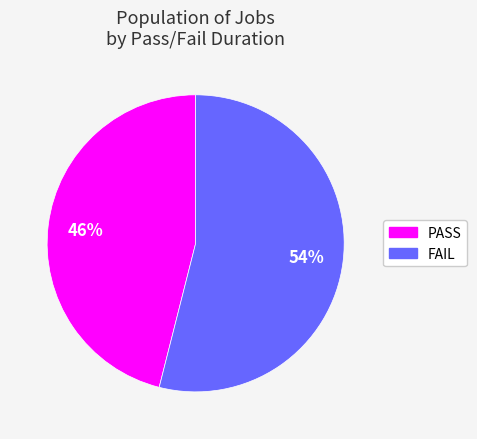

How many slices are in this pie chart?

2